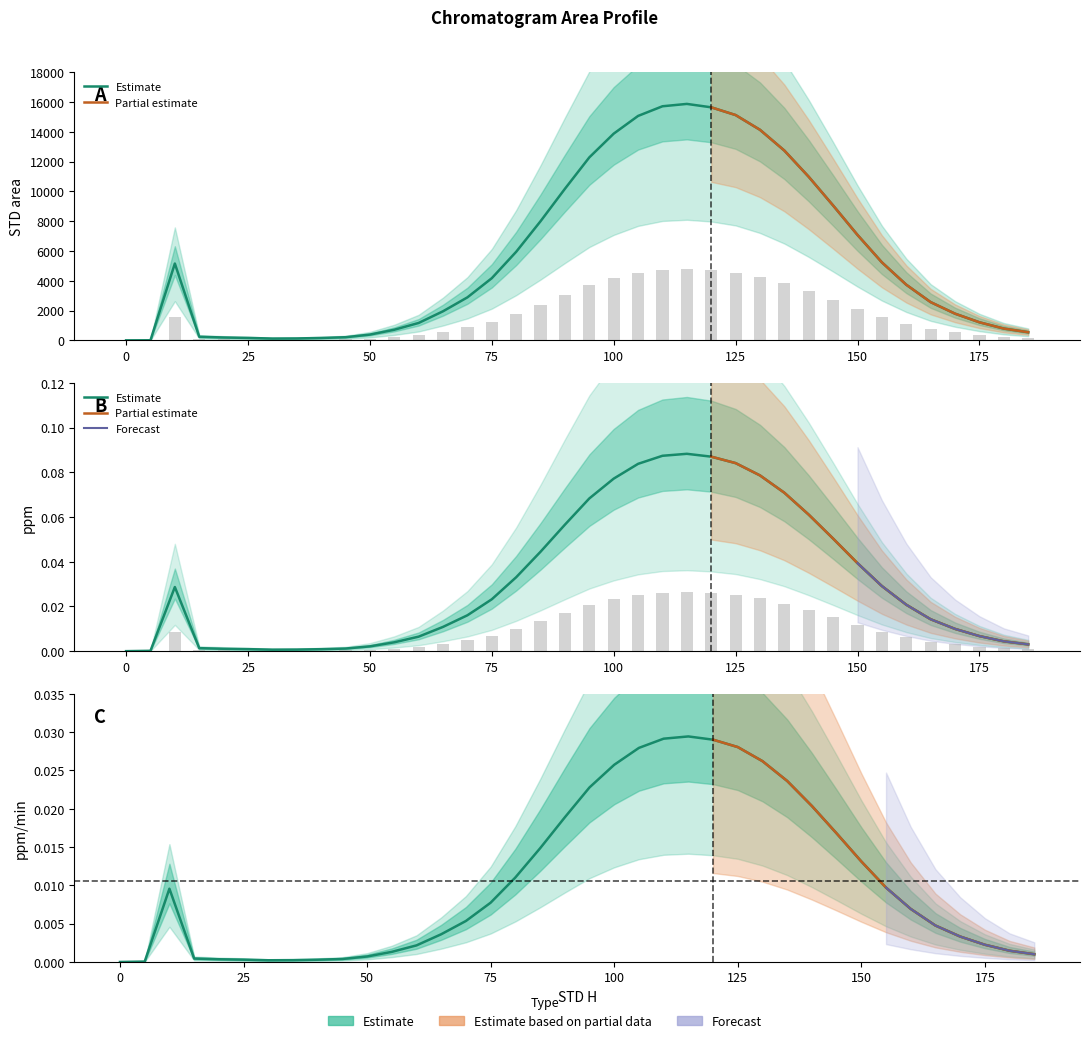

At 160, list the series in order from largest to smallest.

STD area, ppm, ppm_min